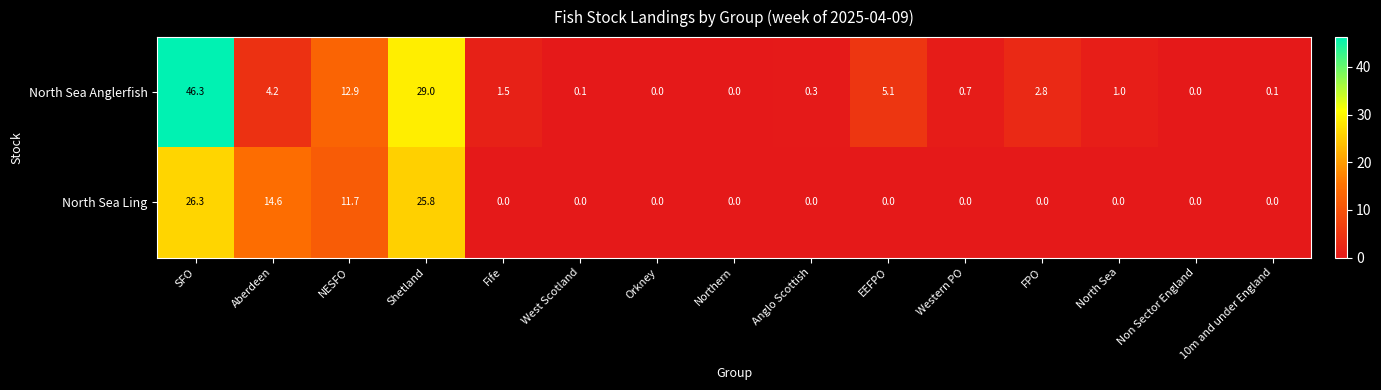

Which series has the largest total across all categories?

North Sea Anglerfish